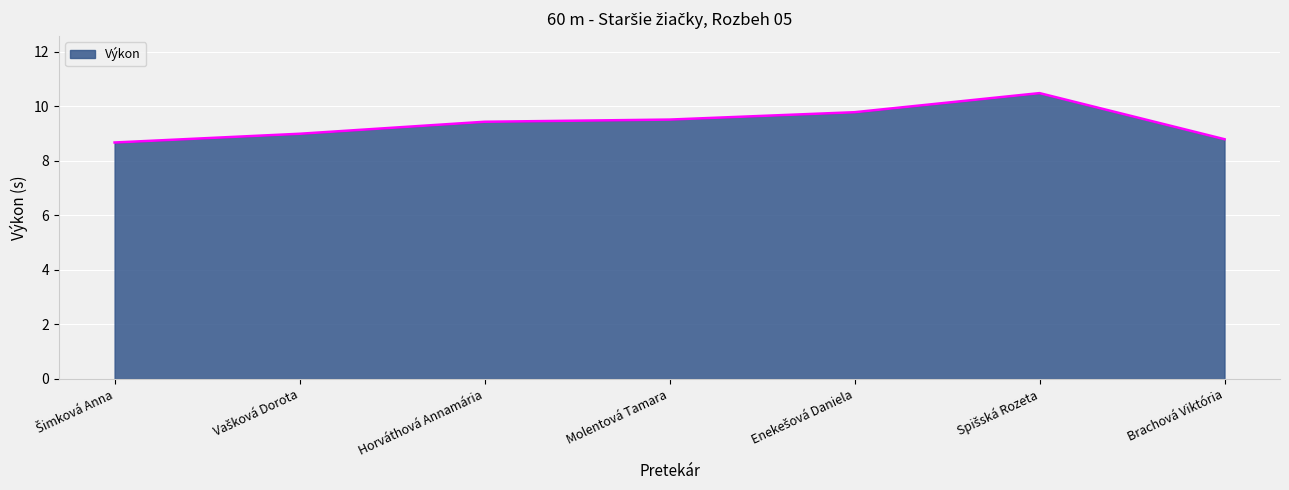

What is the difference between the maximum and minimum values?

1.8